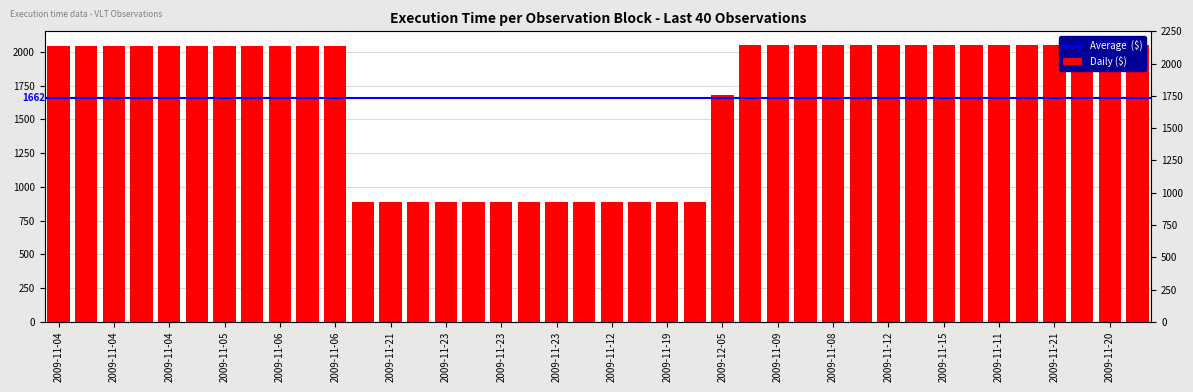

Are the bars horizontal?

No